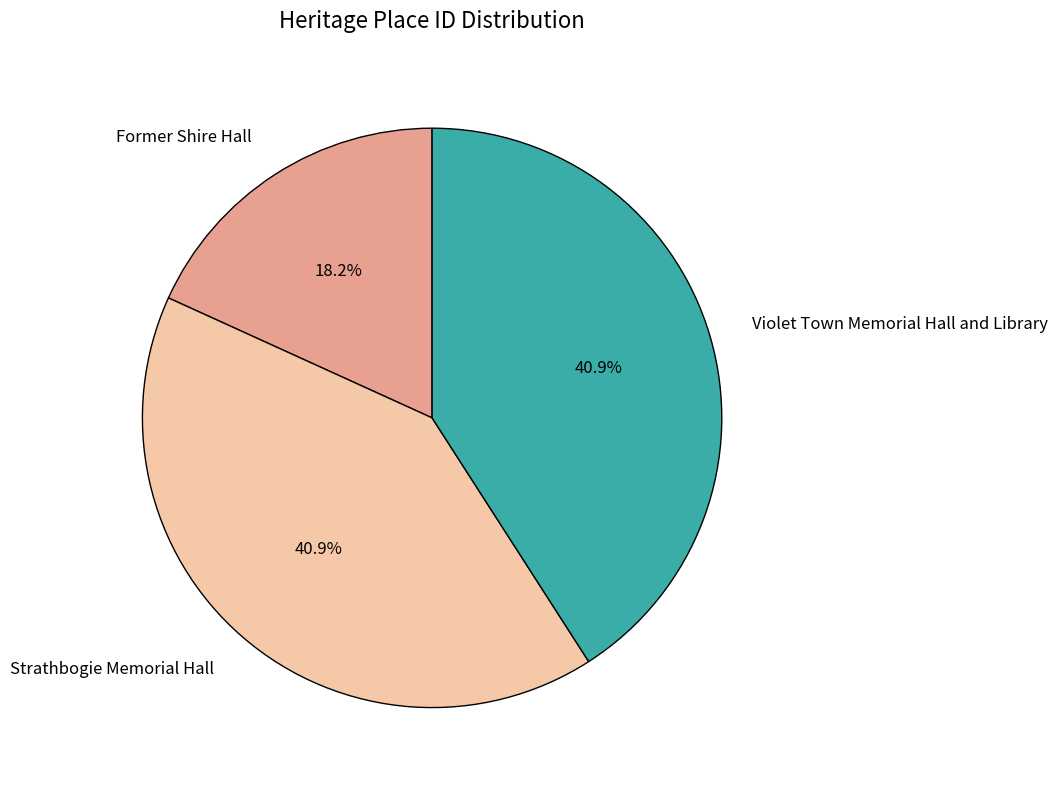

To the nearest percent, what percentage of the pie is Former Shire Hall?

18%